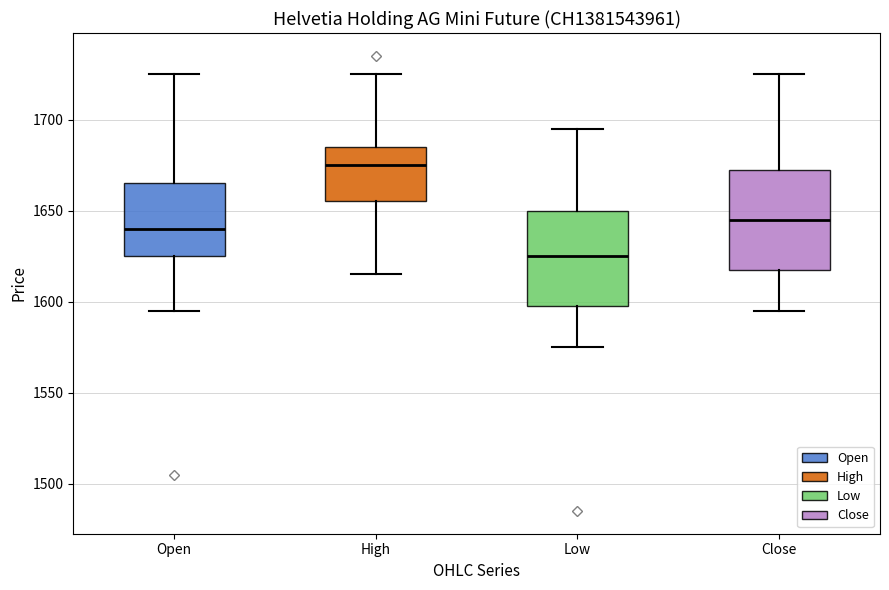

Reading left to right, transcribe this box plot: for each box, give where its median line is, the range the box spans, and where its two whiskers end, as read against the y-axis. The values are not printed on the chart, so give them approximately, as read against the axis.

Open: median 1640, box 1625 to 1665, whiskers 1595 to 1725
High: median 1675, box 1655 to 1685, whiskers 1615 to 1725
Low: median 1625, box 1600 to 1650, whiskers 1575 to 1695
Close: median 1645, box 1620 to 1675, whiskers 1595 to 1725